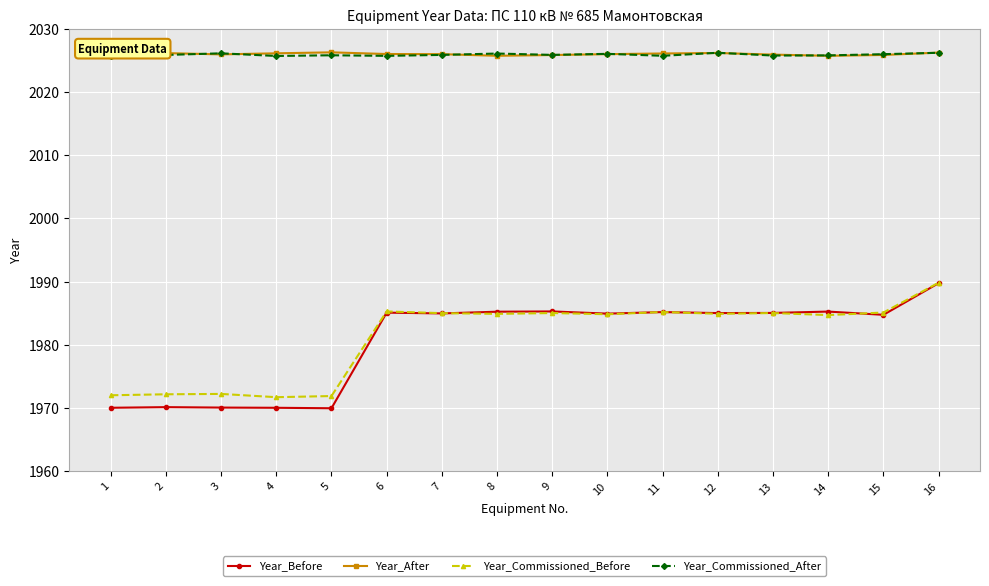

At which category does the chart reach its minimum across all series?

5